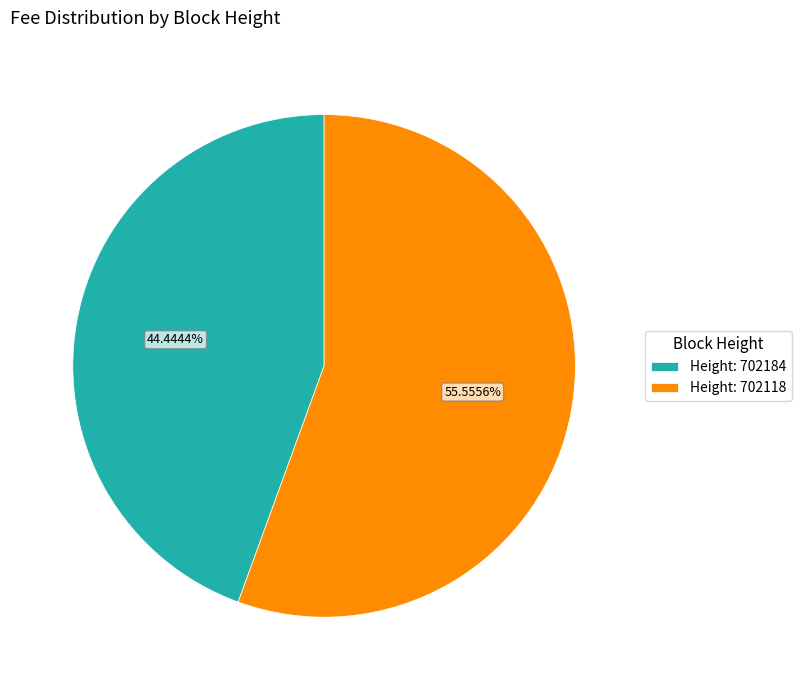

Is there a majority slice in this chart?

Yes